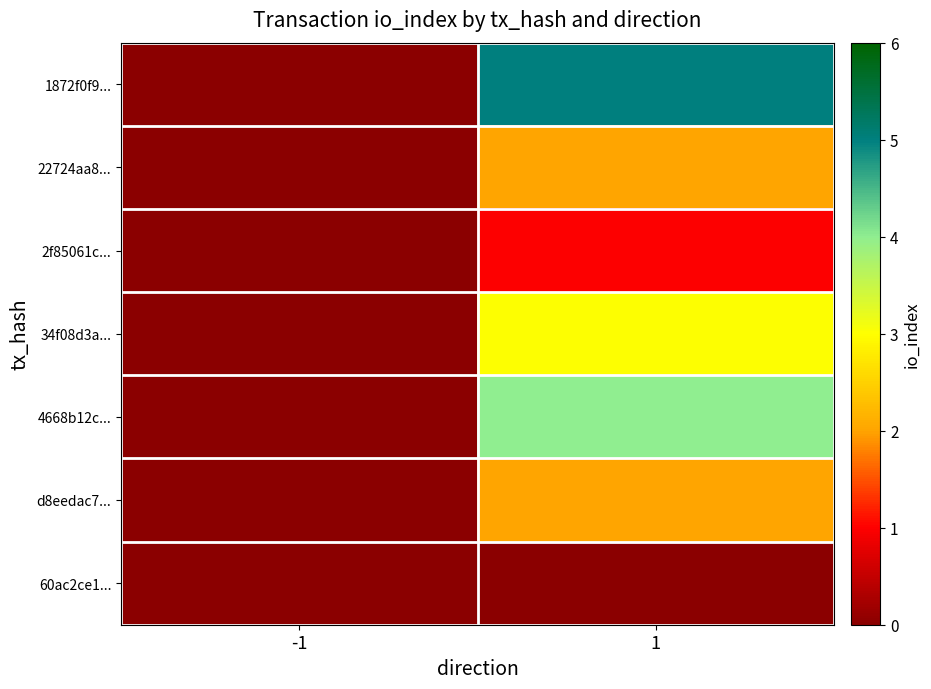

Which series has the largest range (max minus min)?

1872f0f9...